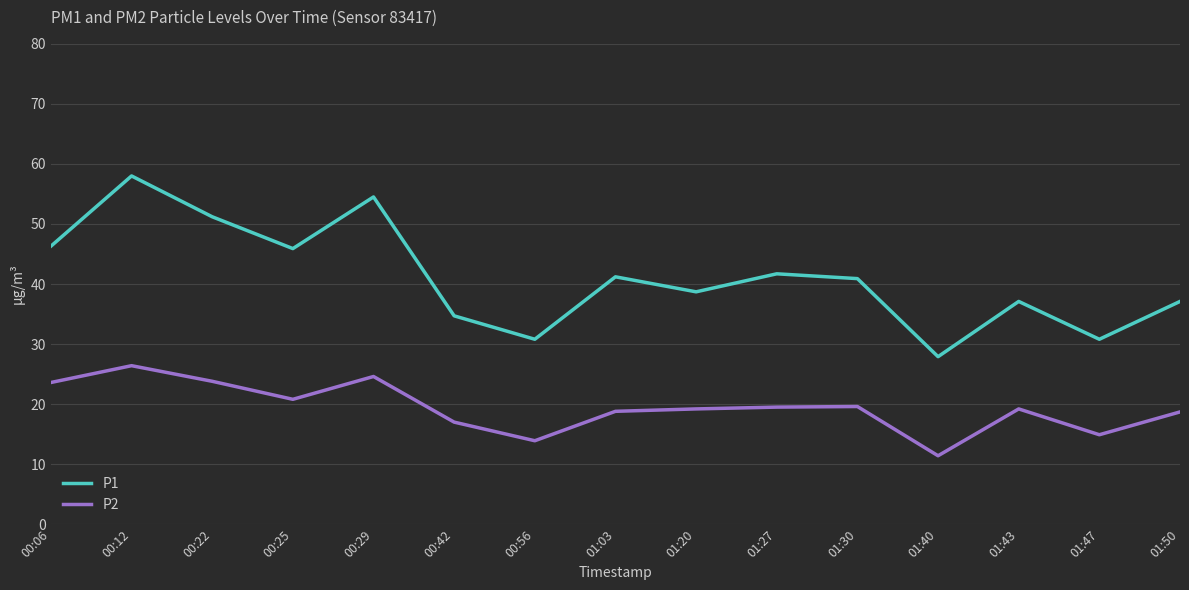

What is the lowest value of the P1 series?

27.9